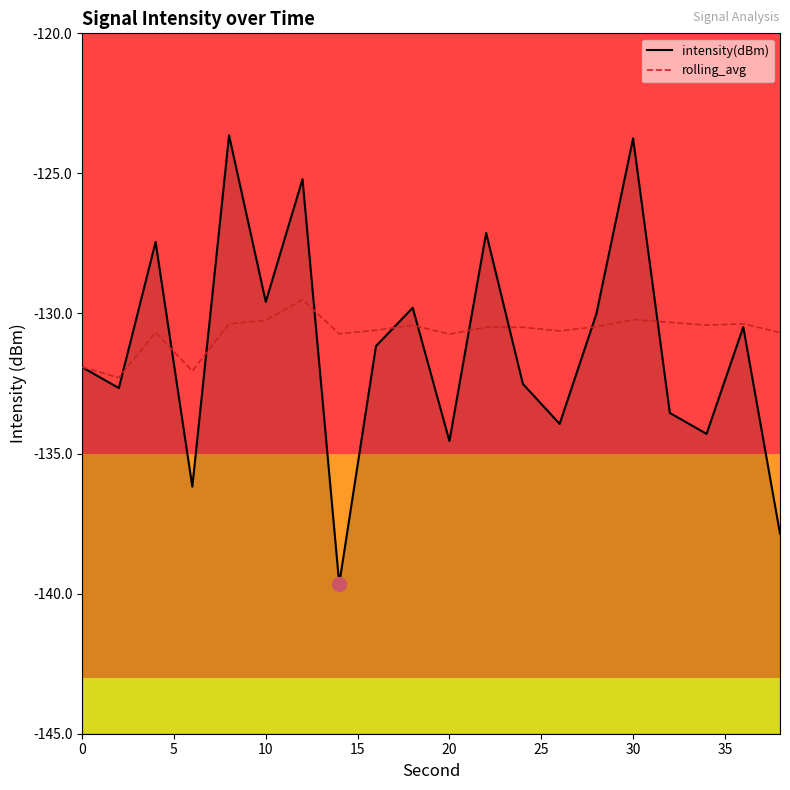

What is the value of the rolling_avg point at the 12th from the left?

-130.5